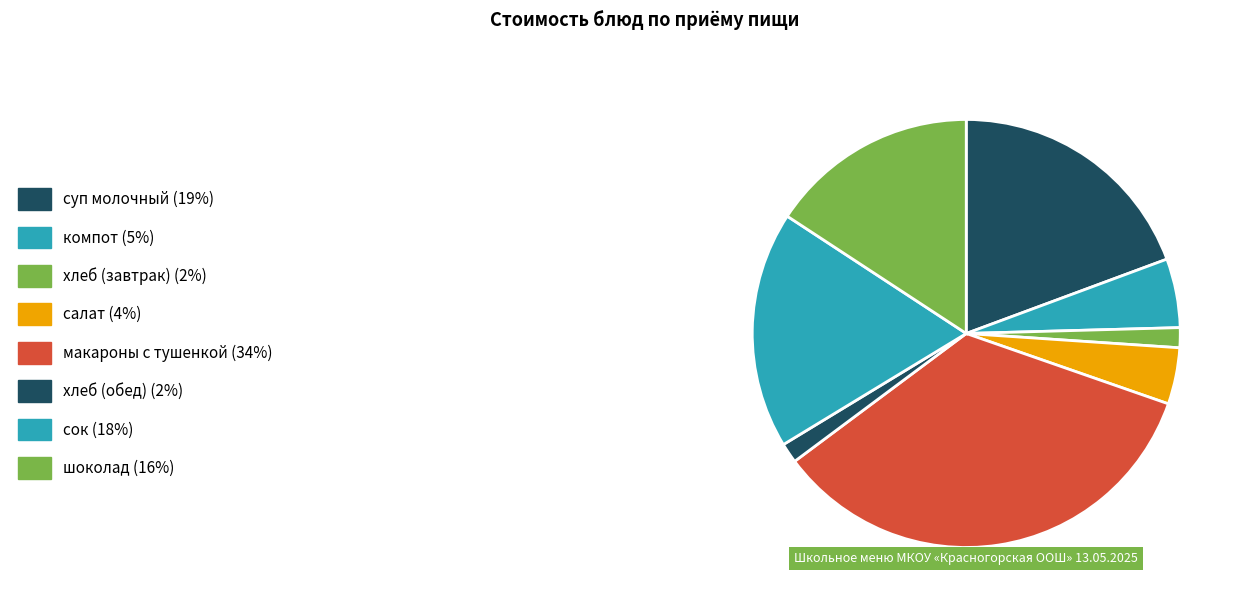

How many slices are in this pie chart?

8